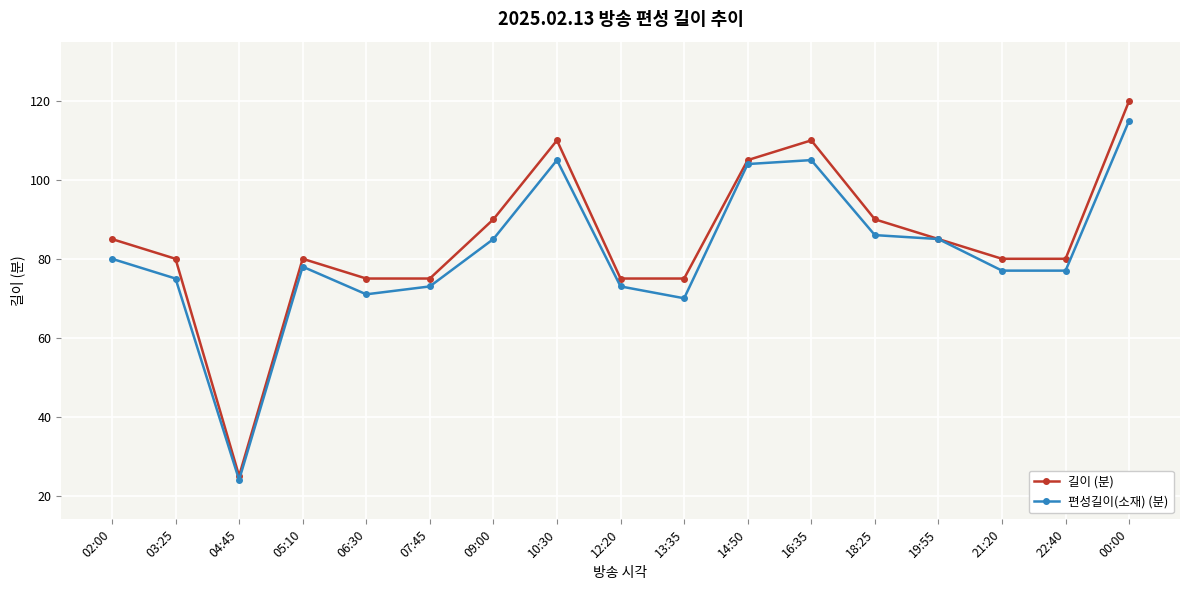

What is the label of the 2nd point from the left?

03:25